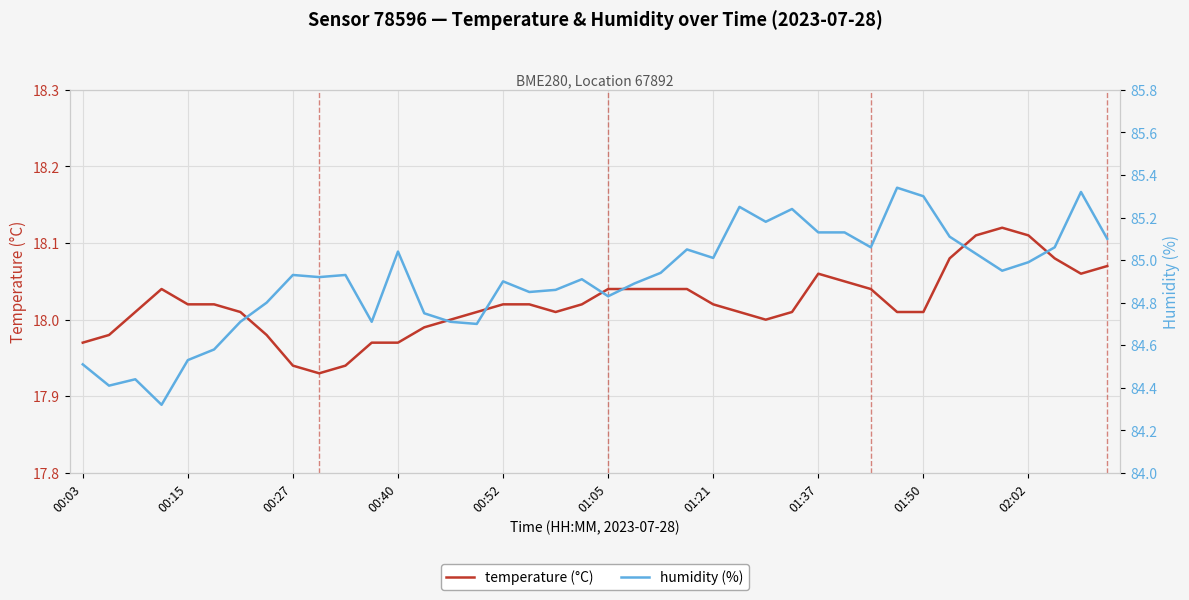

How many distinct data groups are displayed?

2